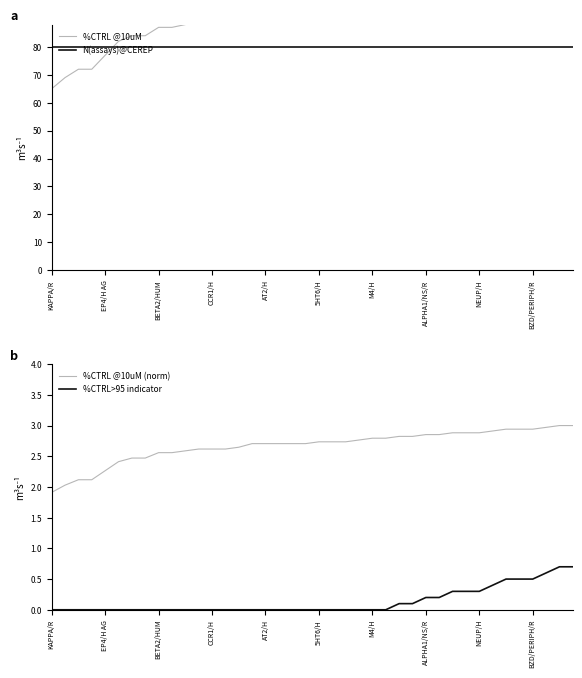

What is the value of the %CTRL>95 indicator point at the 32nd from the left?

0.3